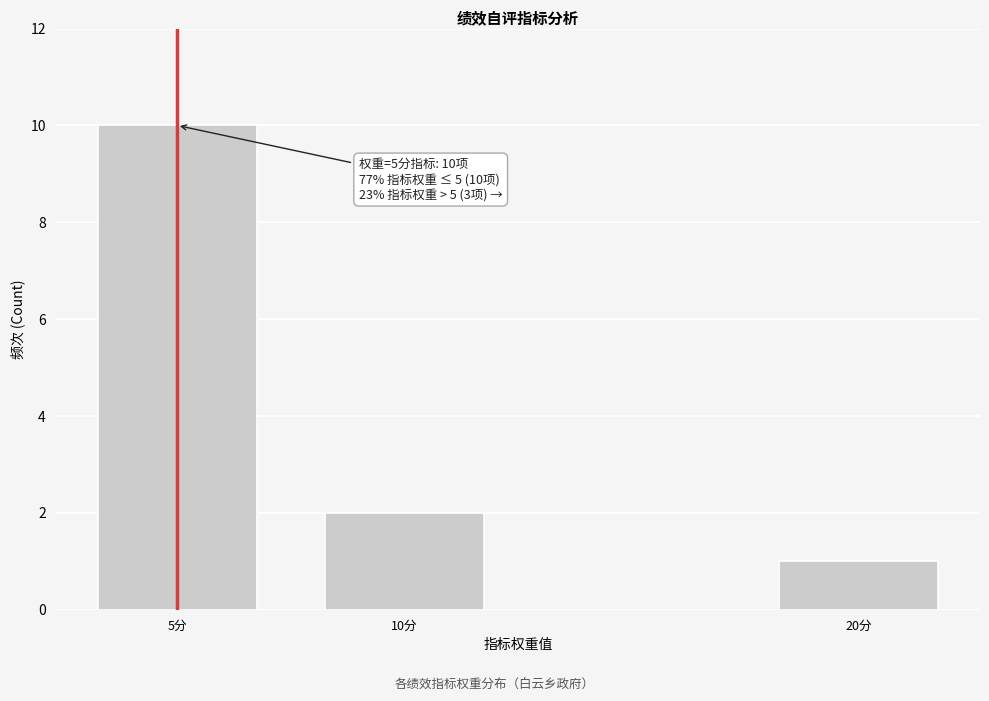

Reading left to right, transcribe all the data shown in this chart.

10	2	1